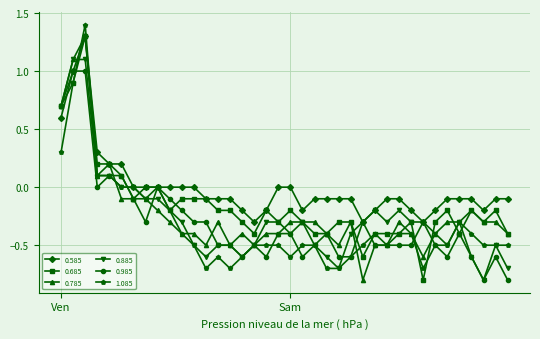

Which series has the largest total across all categories?

0.585